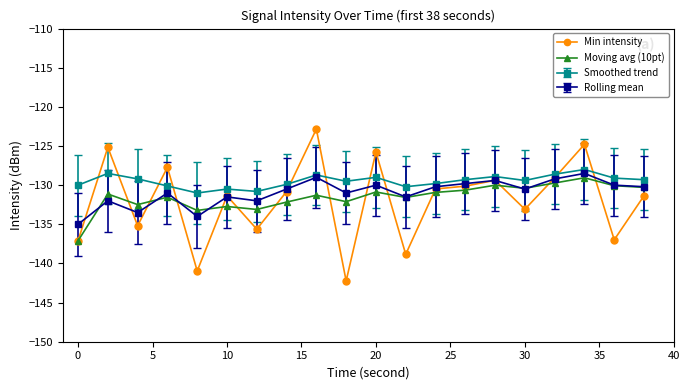

What is the smallest value displayed?

-142.2